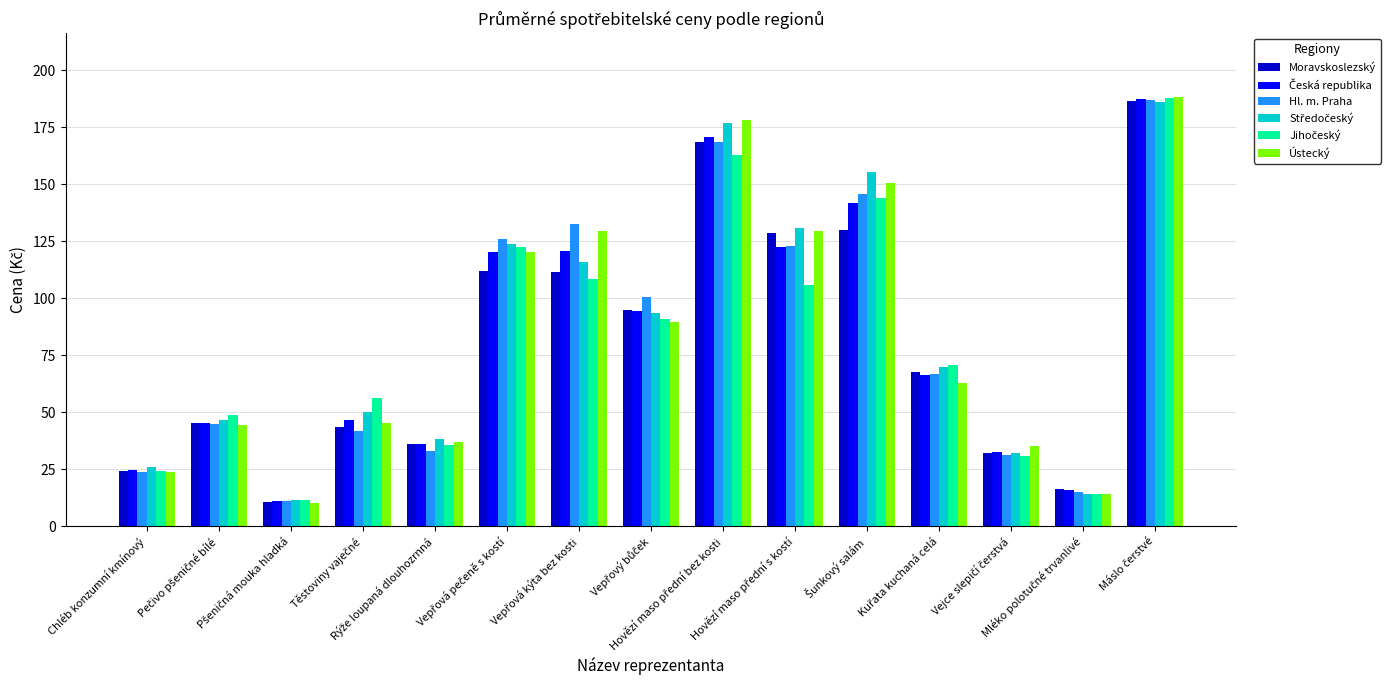

What is the difference between the second highest and second lowest values in the Moravskoslezský series?

152.1